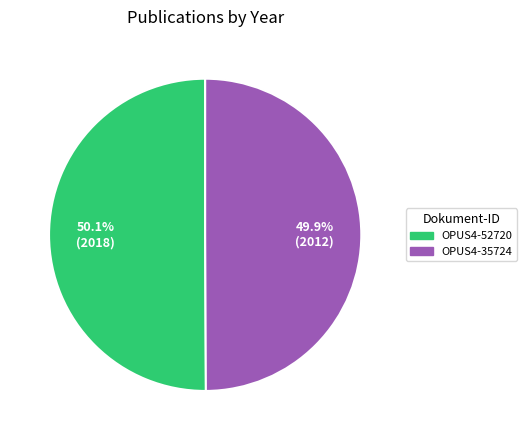

What percentage is the OPUS4-52720 slice, to the nearest percent?

50%